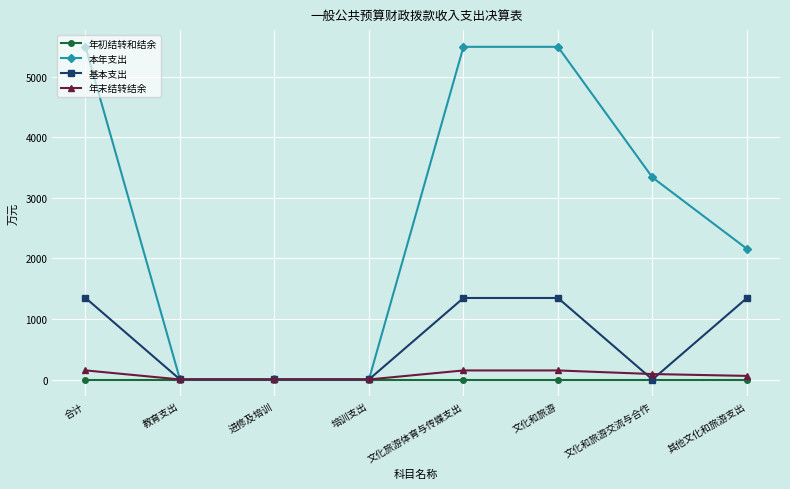

What is the total value across all series at 文化和旅游?

6989.7